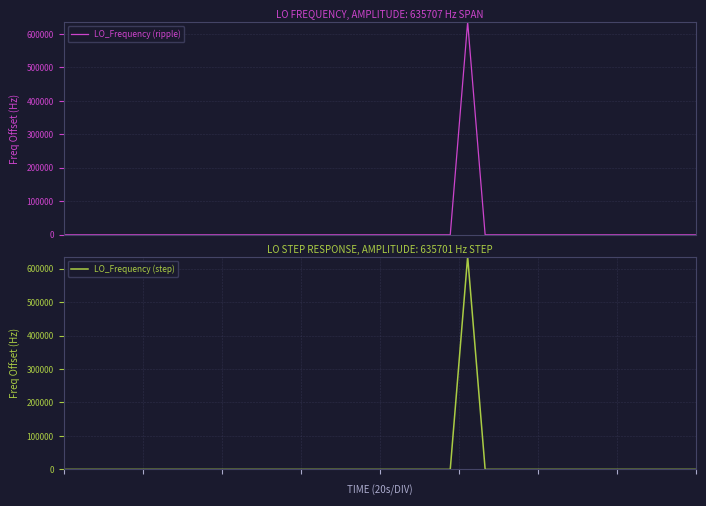

What are all the series names shown in the legend?

LO_Frequency (ripple), LO_Frequency (step)